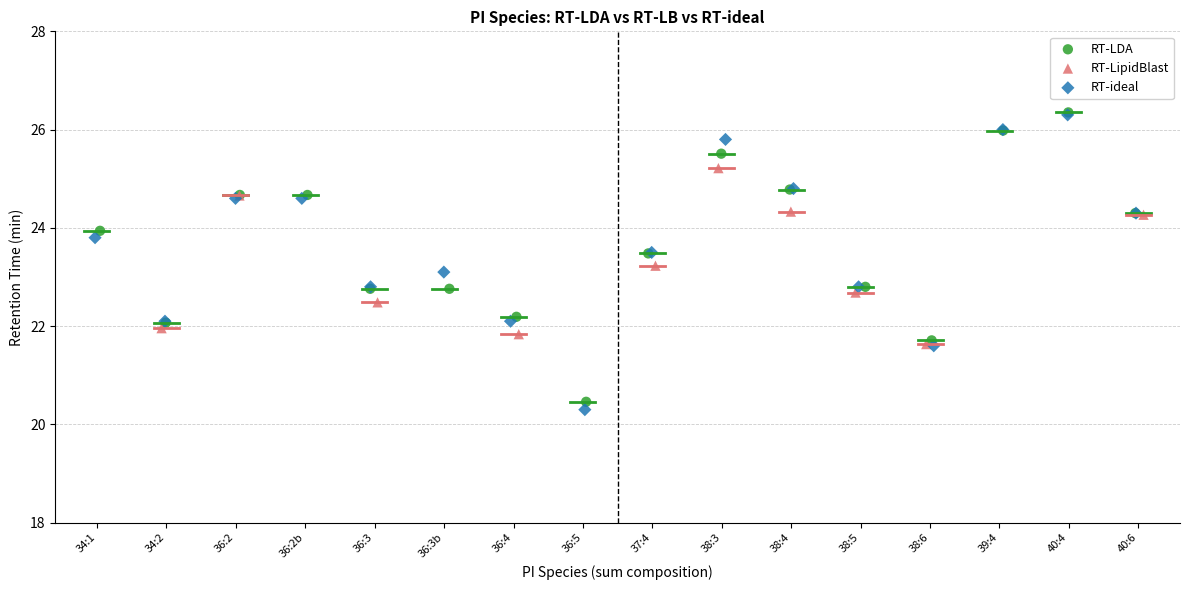

Which series has the largest Y range (max minus min)?

RT-ideal